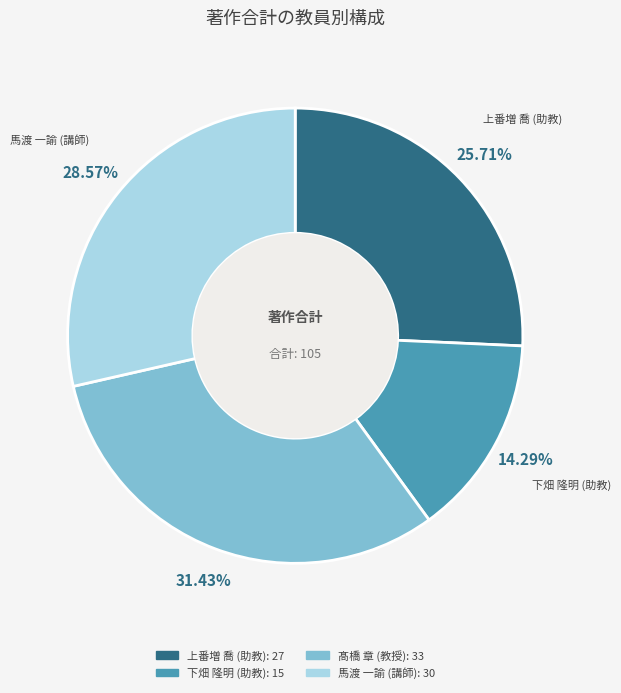

Which has a higher value, 下畑 隆明 (助教) or 馬渡 一諭 (講師)?

馬渡 一諭 (講師)